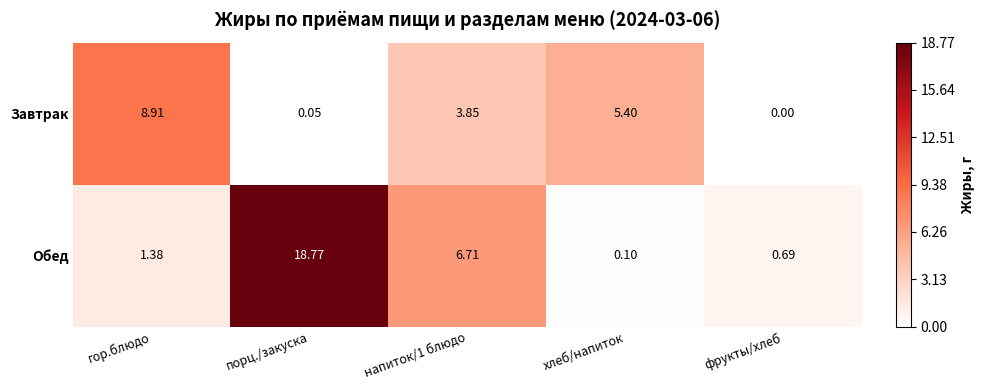

Which label corresponds to the largest value in the chart?

порц./закуска